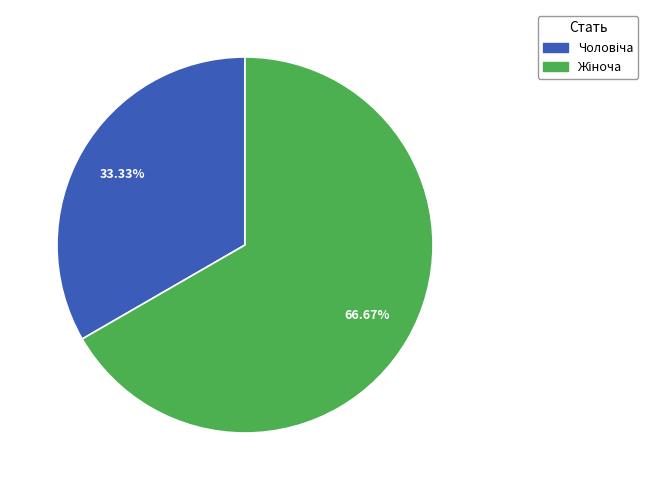

Is there any slice that represents more than half of the pie?

Yes